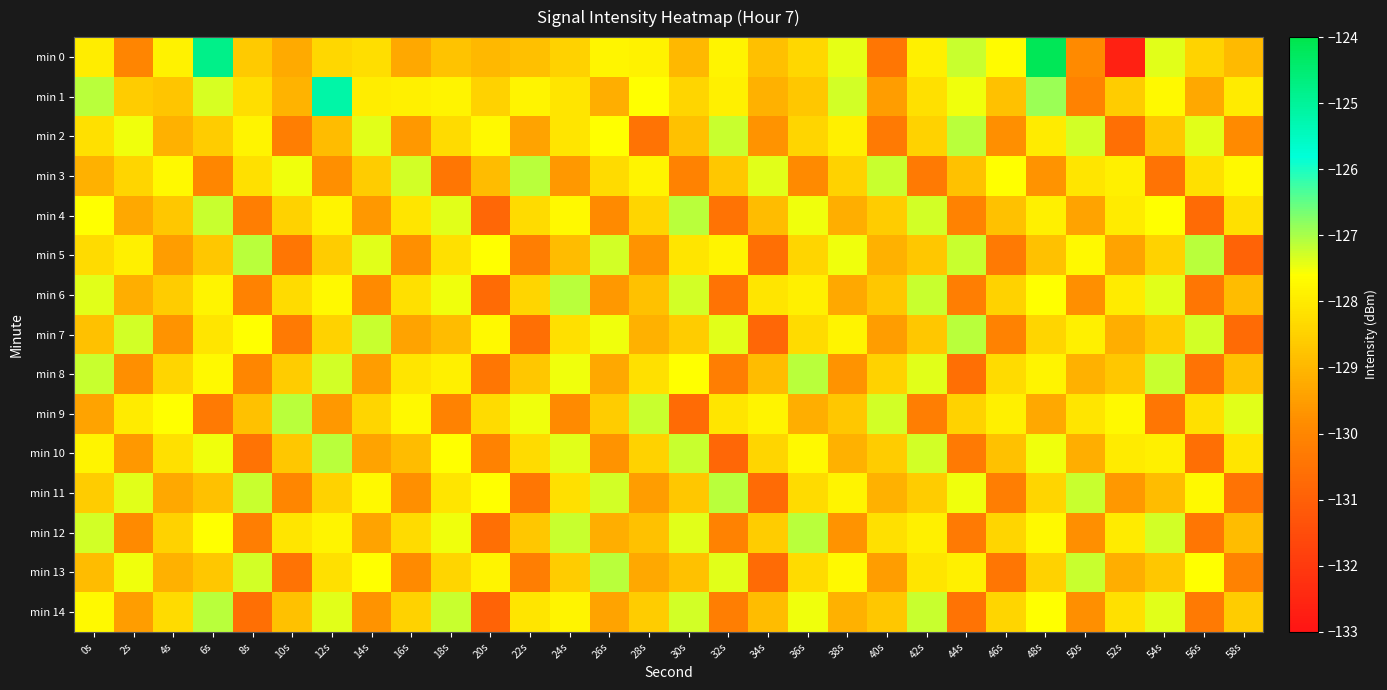

How many categories are shown in the chart?

30